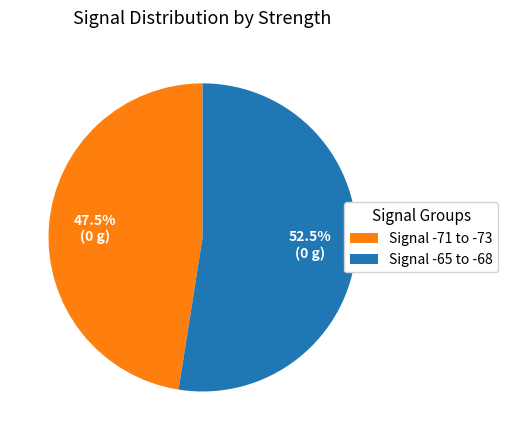

What is the ratio of the value at Signal -65 to -68 to the value at Signal -71 to -73?

1.1